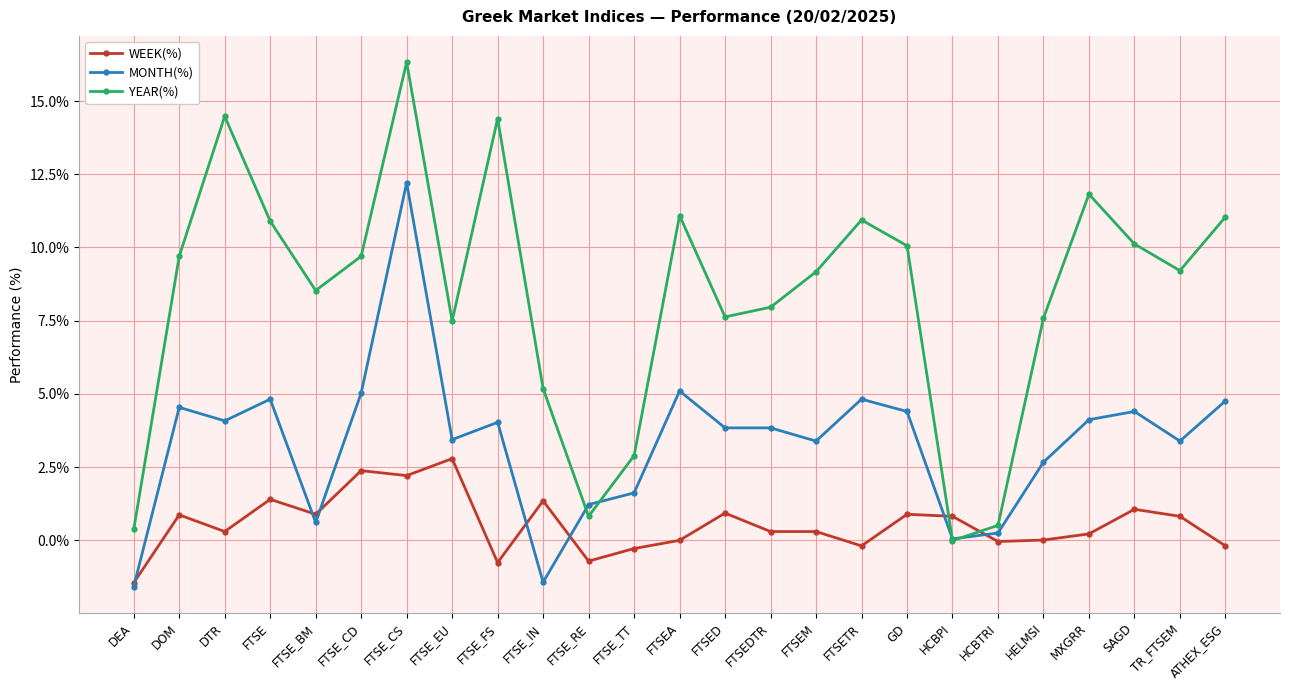

Where does the YEAR(%) series first go above 9?

DOM